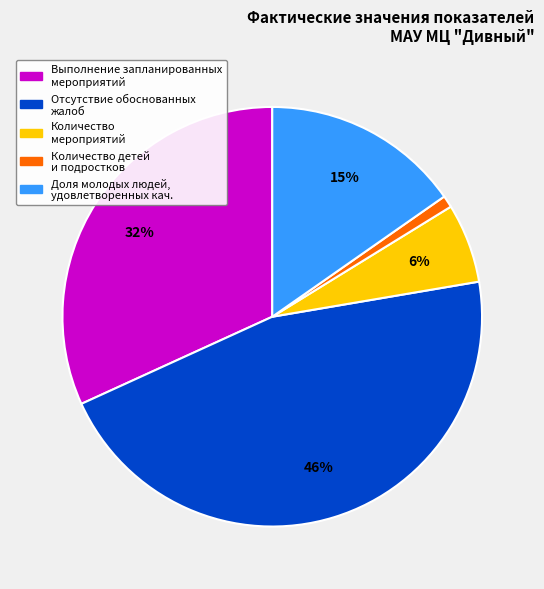

To the nearest percent, what is the average slice percentage?

20%